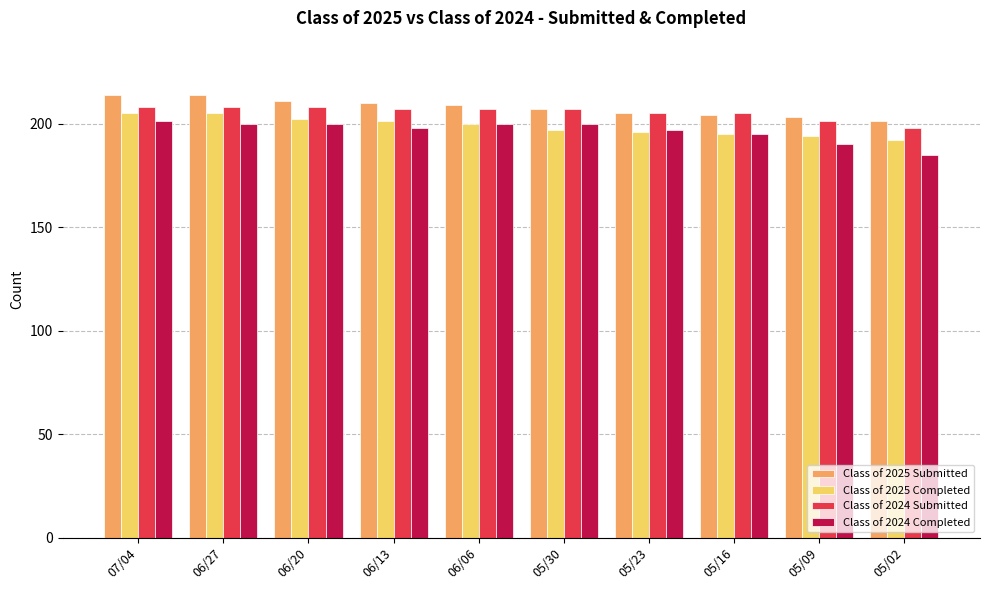

What is the smallest value displayed?

185